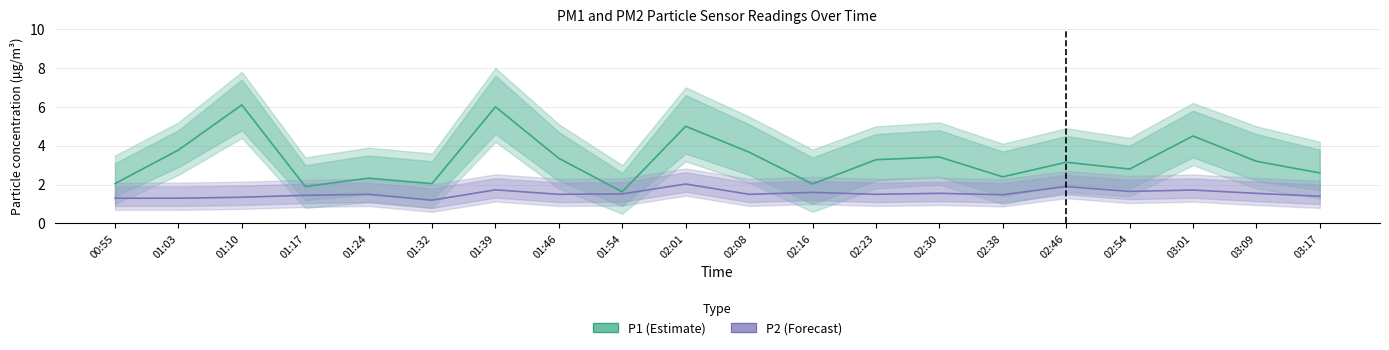

What are all the series names shown in the legend?

P1 (Estimate), P2 (Forecast)